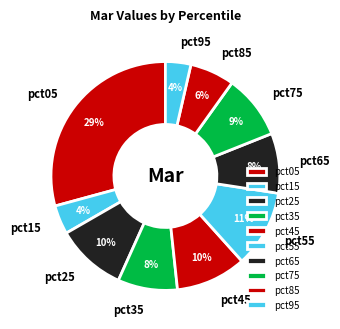

Combined, do pct65 and pct35 account for over 50%?

No